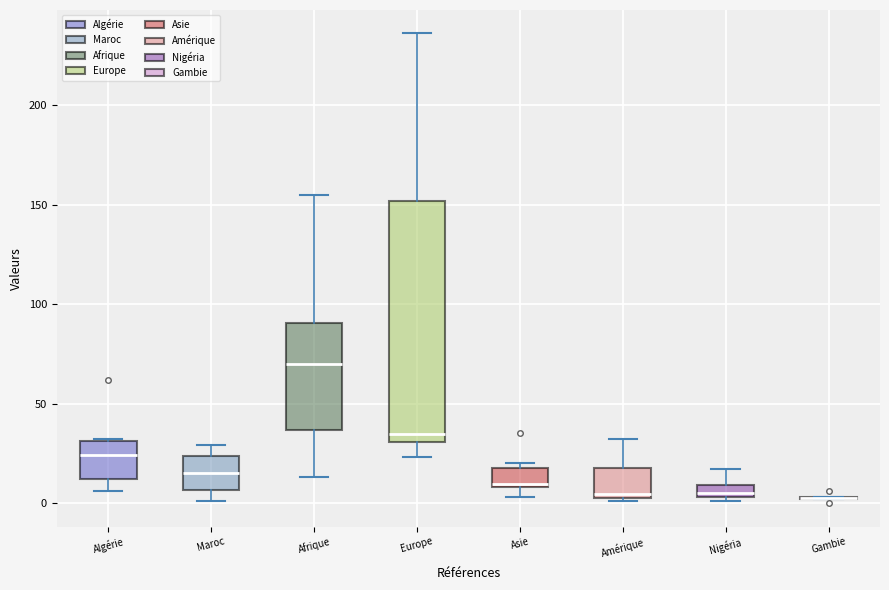

Where is the upper edge of the box for Algérie on the y-axis? The values are not printed on the chart, so give them approximately, as read against the axis.

30